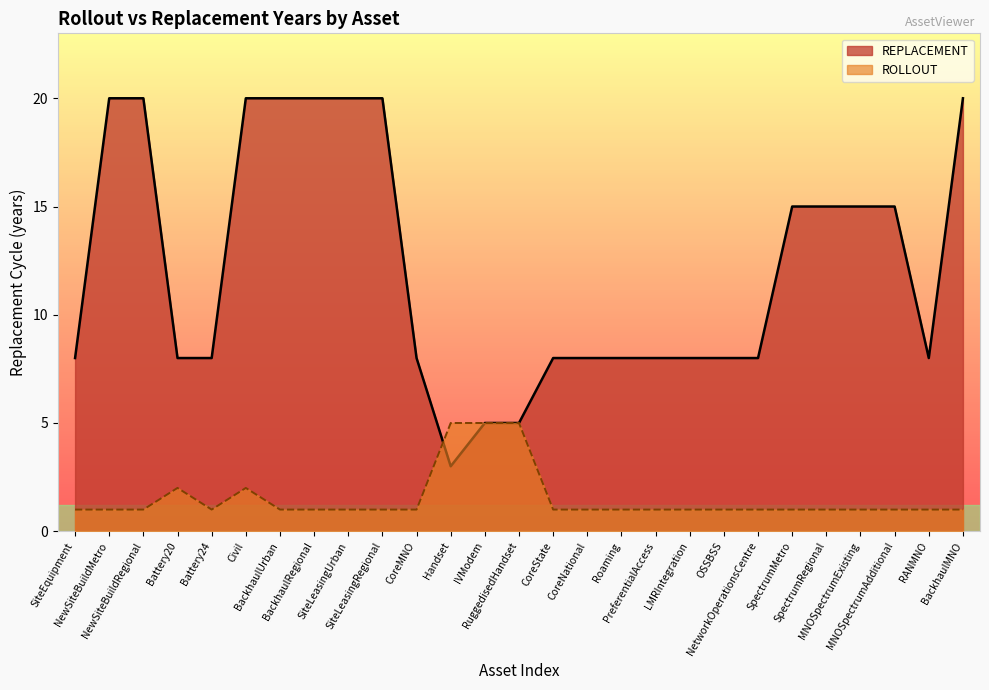

How many data points are above 8?

12